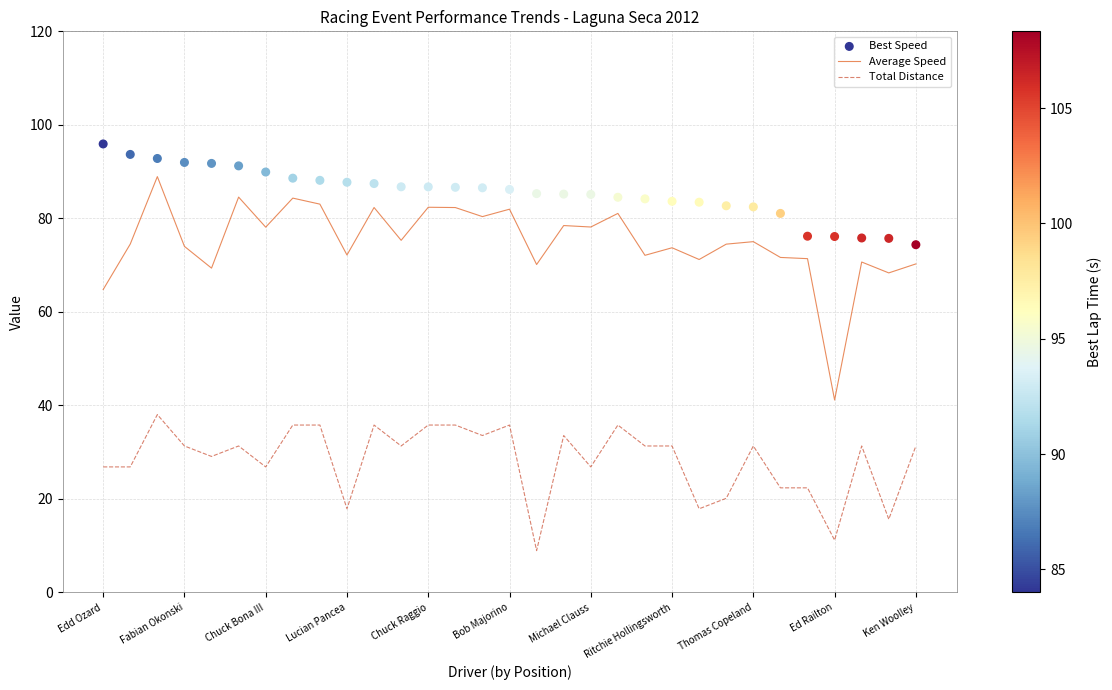

What is the total value across all series at 16?

164.4